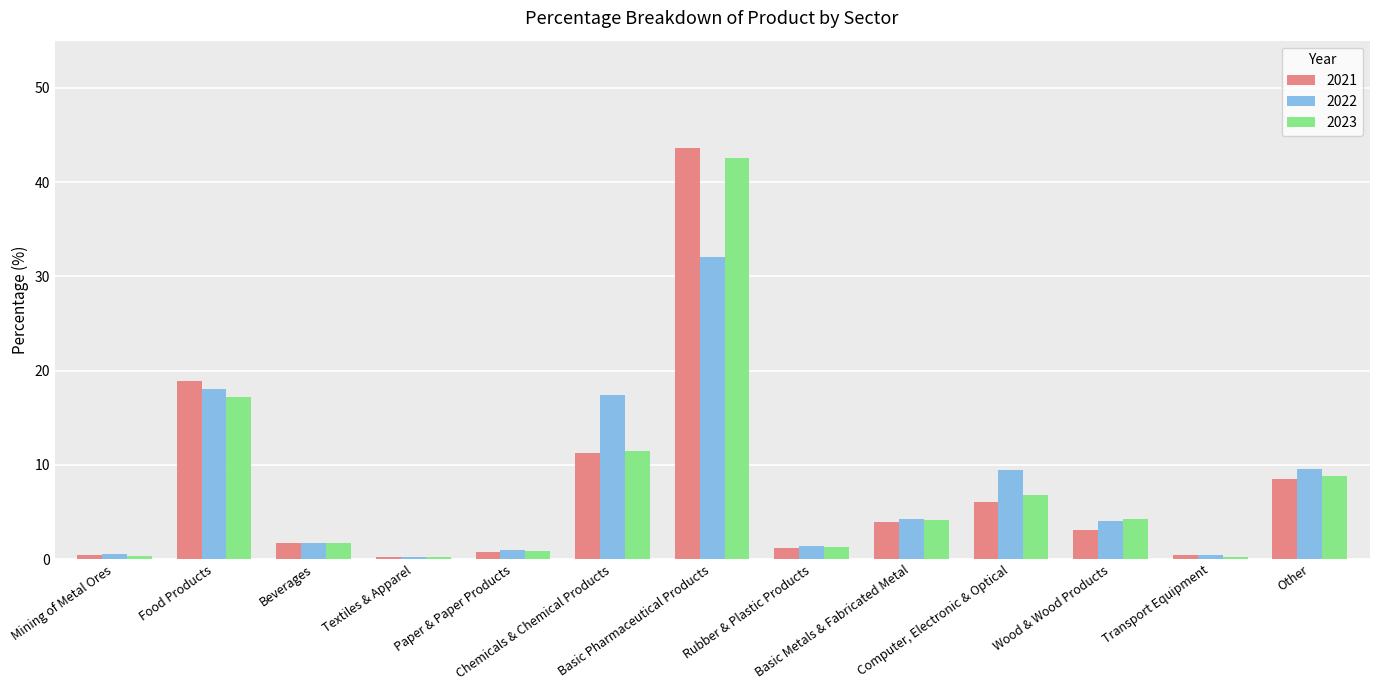

What is the sum of all 2022 values?

99.9